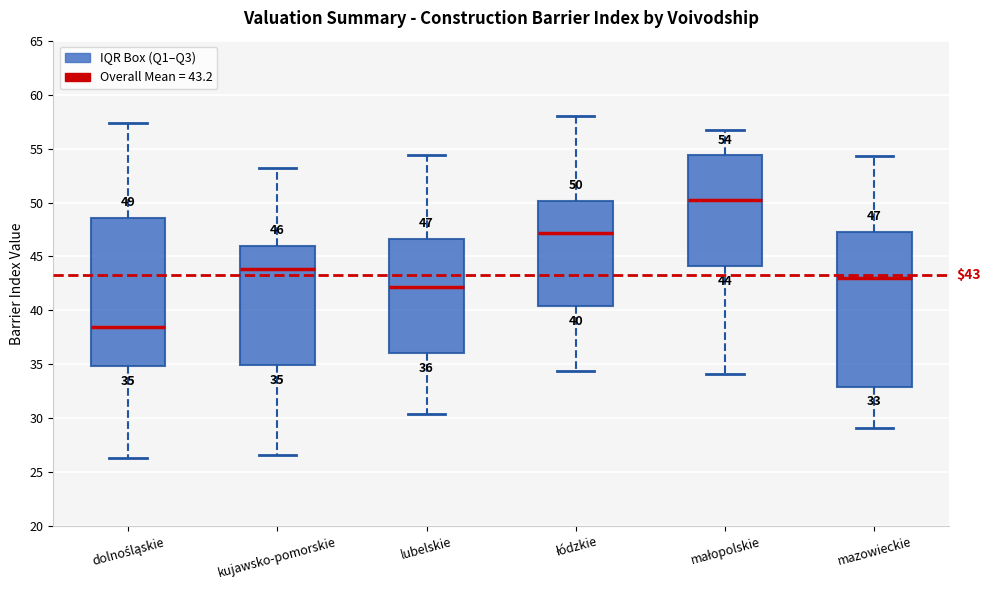

Which box is the tallest, from its lower edge to its upper edge?

mazowieckie